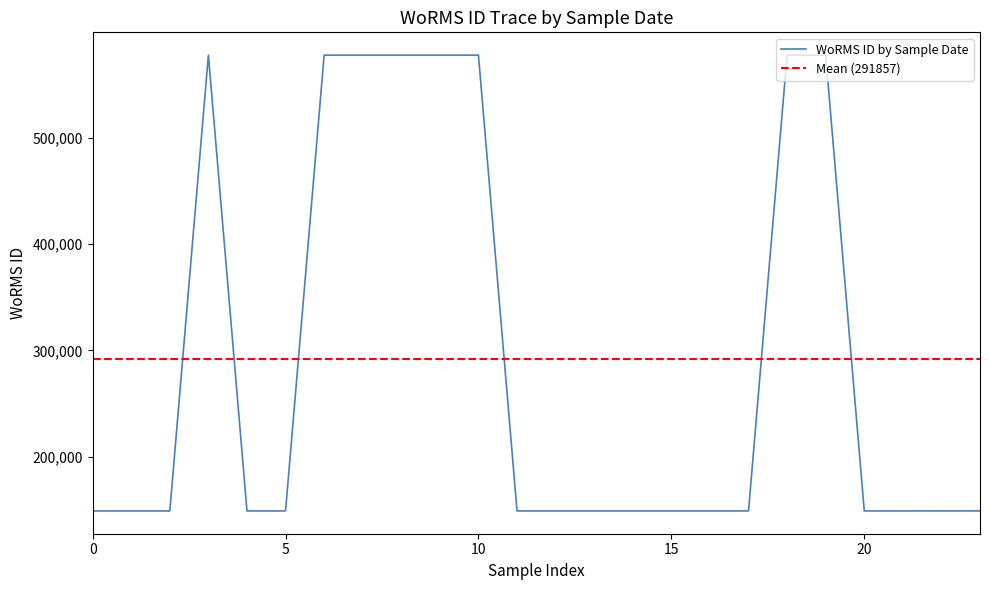

The value of WoRMS ID by Sample Date at 10 is 577742. True or false?

True